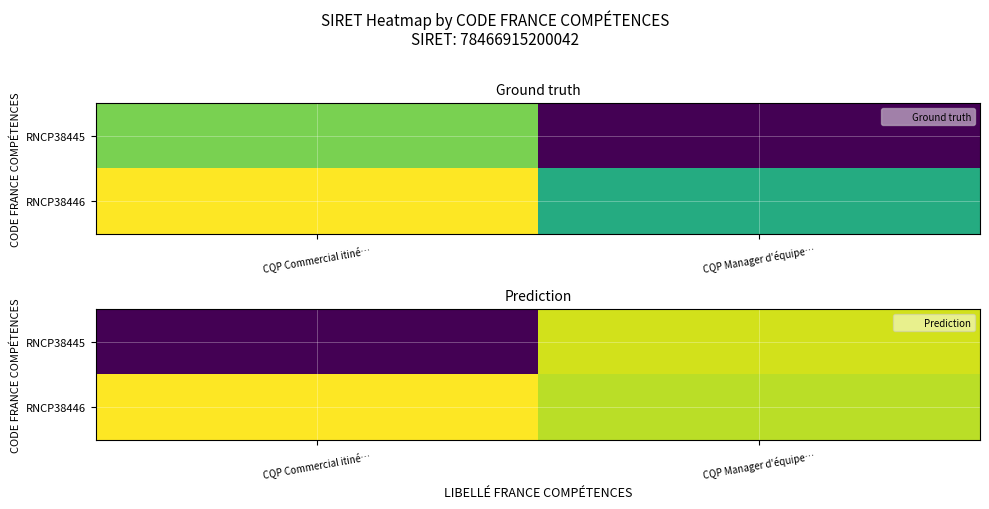

What is the minimum value shown in the chart?

78471538399067.9